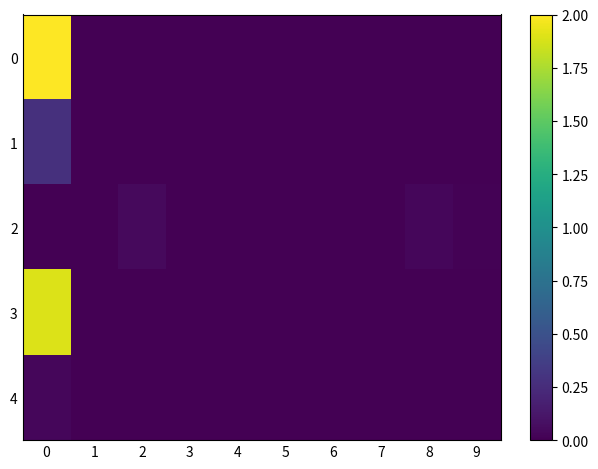

Reading left to right, transcribe all the data shown in this chart.

0: 0=2.0	1=0.0	2=0.0	3=0.0	4=0.0	5=0.0	6=0.0	7=0.0	8=0.0	9=0.0
1: 0=0.3	1=0.0	2=0.0	3=0.0	4=0.0	5=0.0	6=0.0	7=0.0	8=0.0	9=0.0
2: 0=0.0	1=0.0	2=0.0	3=0.0	4=0.0	5=0.0	6=0.0	7=0.0	8=0.0	9=0.0
3: 0=1.9	1=0.0	2=0.0	3=0.0	4=0.0	5=0.0	6=0.0	7=0.0	8=0.0	9=0.0
4: 0=0.0	1=0.0	2=0.0	3=0.0	4=0.0	5=0.0	6=0.0	7=0.0	8=0.0	9=0.0